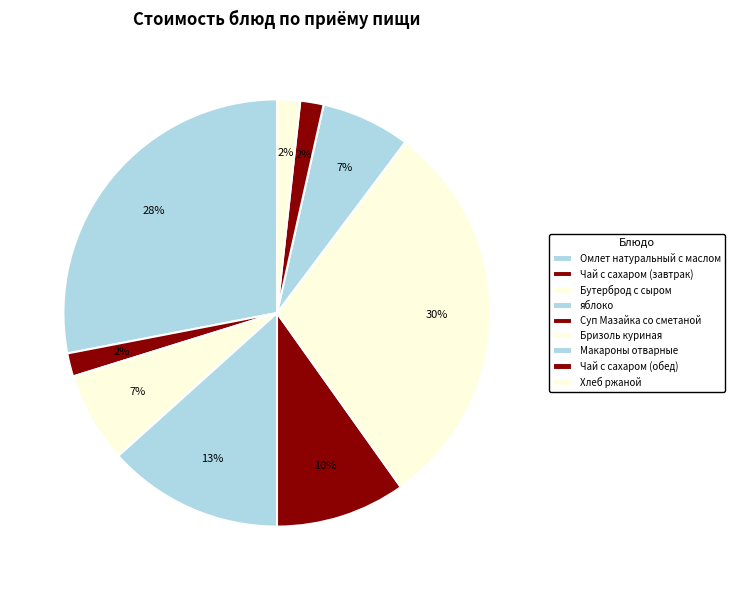

To the nearest percent, what is the difference between the Чай с сахаром (завтрак) and Бутерброд с сыром slice percentages?

5%